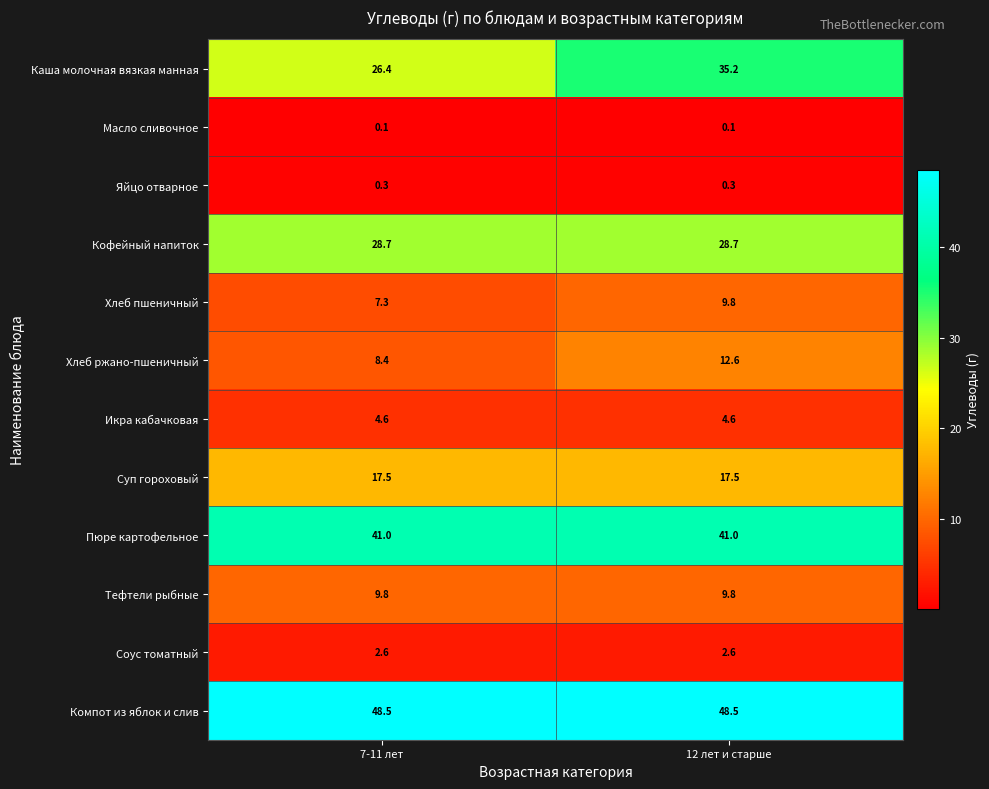

True or false: Кофейный напиток has a value of 40.0 at 7-11 лет.

False